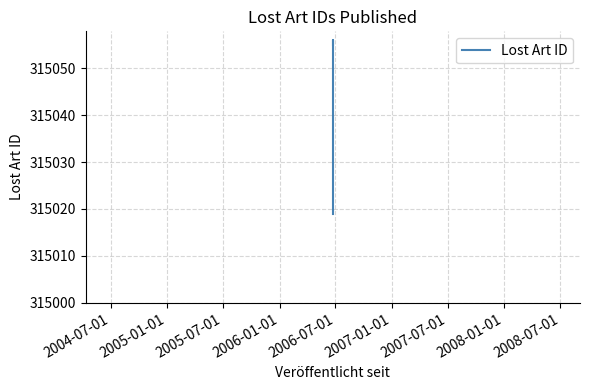

Reading left to right, what are all the values shown in this chart?

315055	315056	315019